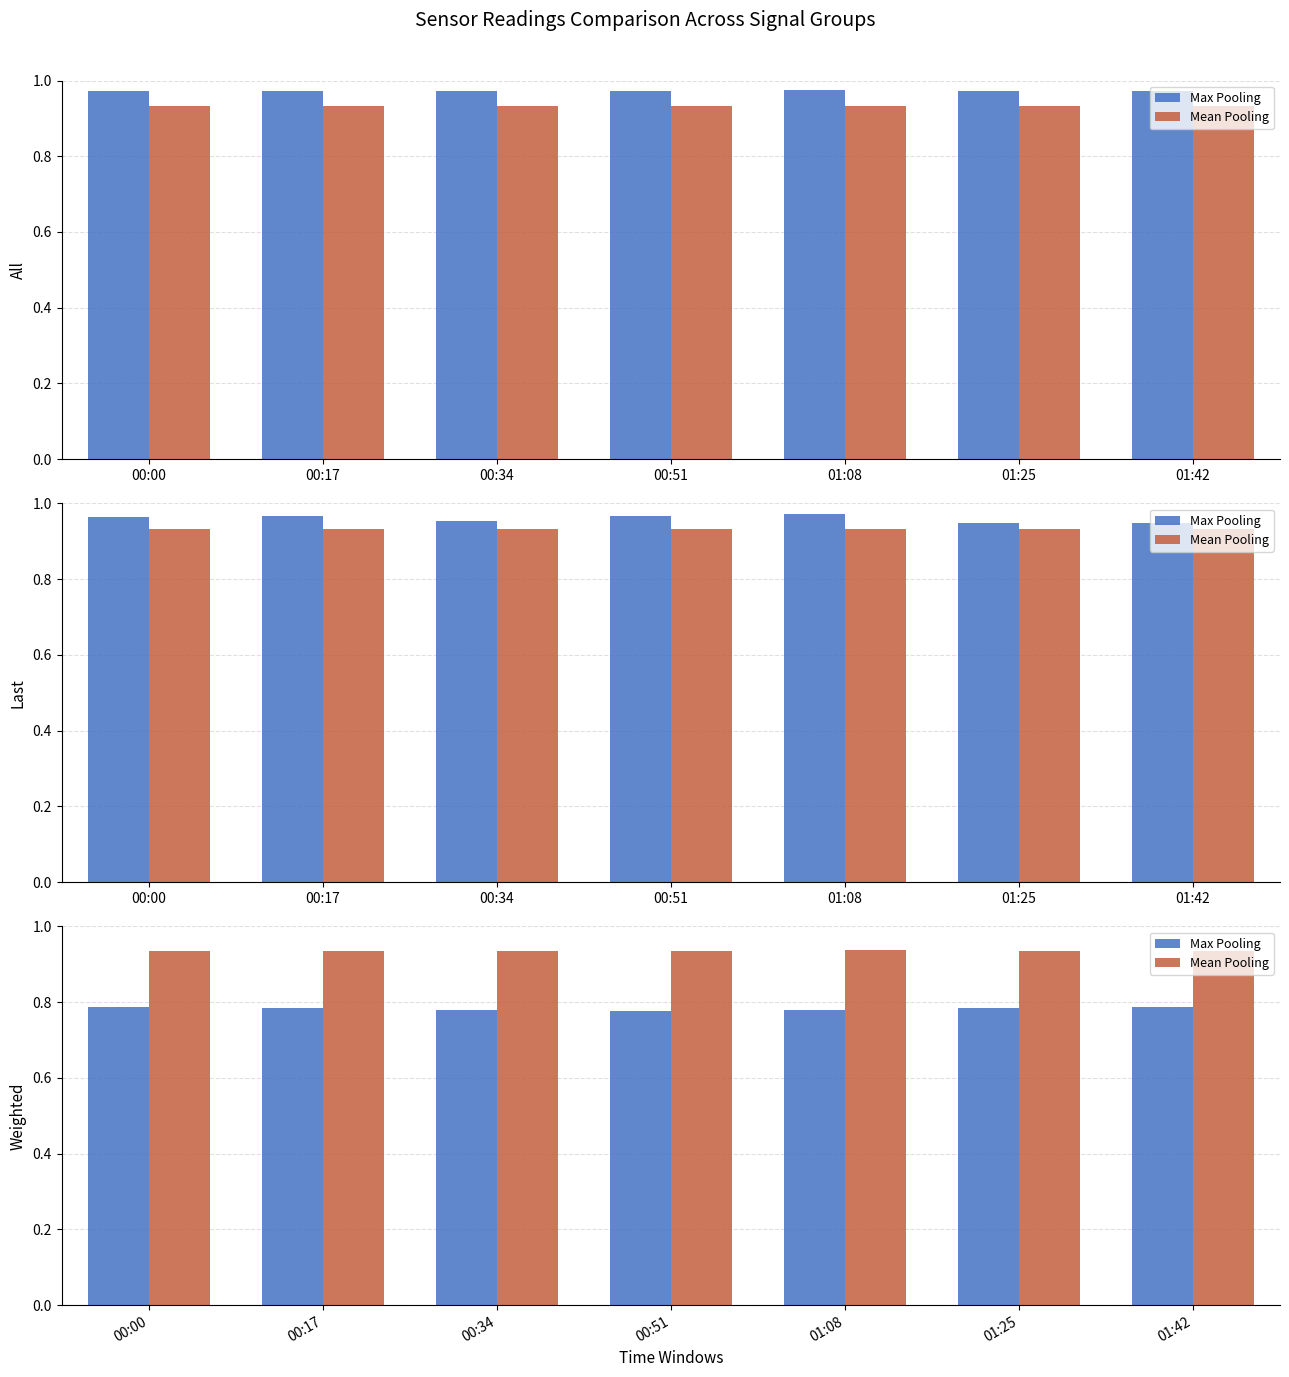

Which series has the widest spread of values?

Max Pooling